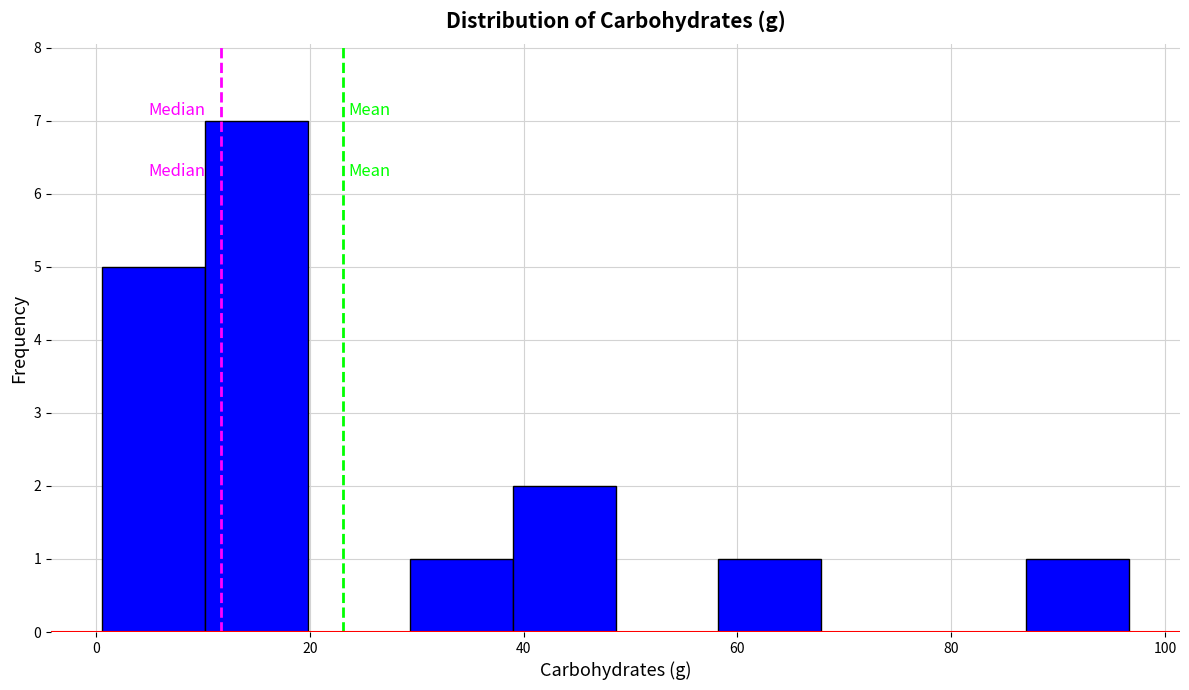

How tall is the bar that spans 87.0 to 96.6 on the x-axis? Neither the bar edges nor the heights are printed on the chart, so give them approximately, as read against the axes.

1